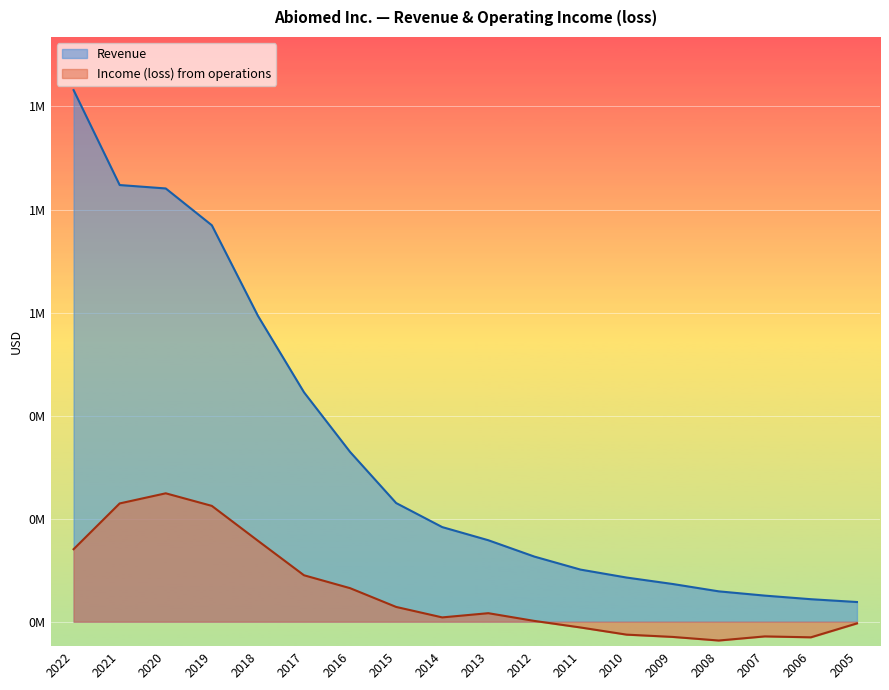

Reading left to right, list all the values displayed in this chart.

Revenue: 1031753	847522	840883	769432	593749	445304	329543	230311	183643	158124	126375	101151	85713	73210	58941	50649	43670	38216
Income (loss) from operations: 140720	229557	249219	224812	157137	90138	65104	28666	8363	16543	1520	-11185	-25076	-29518	-36487	-28511	-30291	-3253